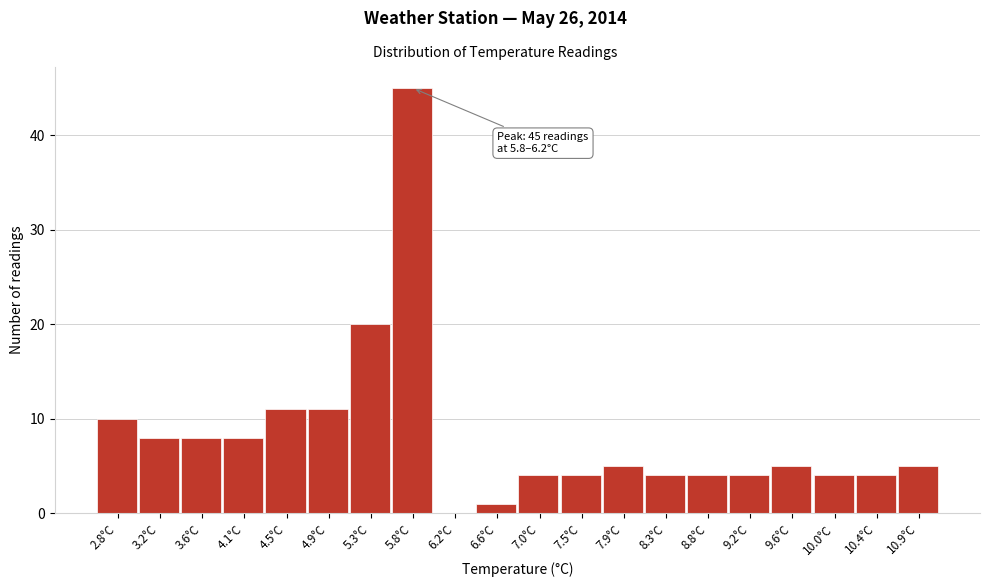

Reading left to right, list all the values displayed in this chart.

2.8°C=10	3.2°C=8	3.6°C=8	4.1°C=8	4.5°C=11	4.9°C=11	5.3°C=20	5.8°C=45	6.2°C=0	6.6°C=1	7.0°C=4	7.5°C=4	7.9°C=5	8.3°C=4	8.8°C=4	9.2°C=4	9.6°C=5	10.0°C=4	10.4°C=4	10.9°C=5